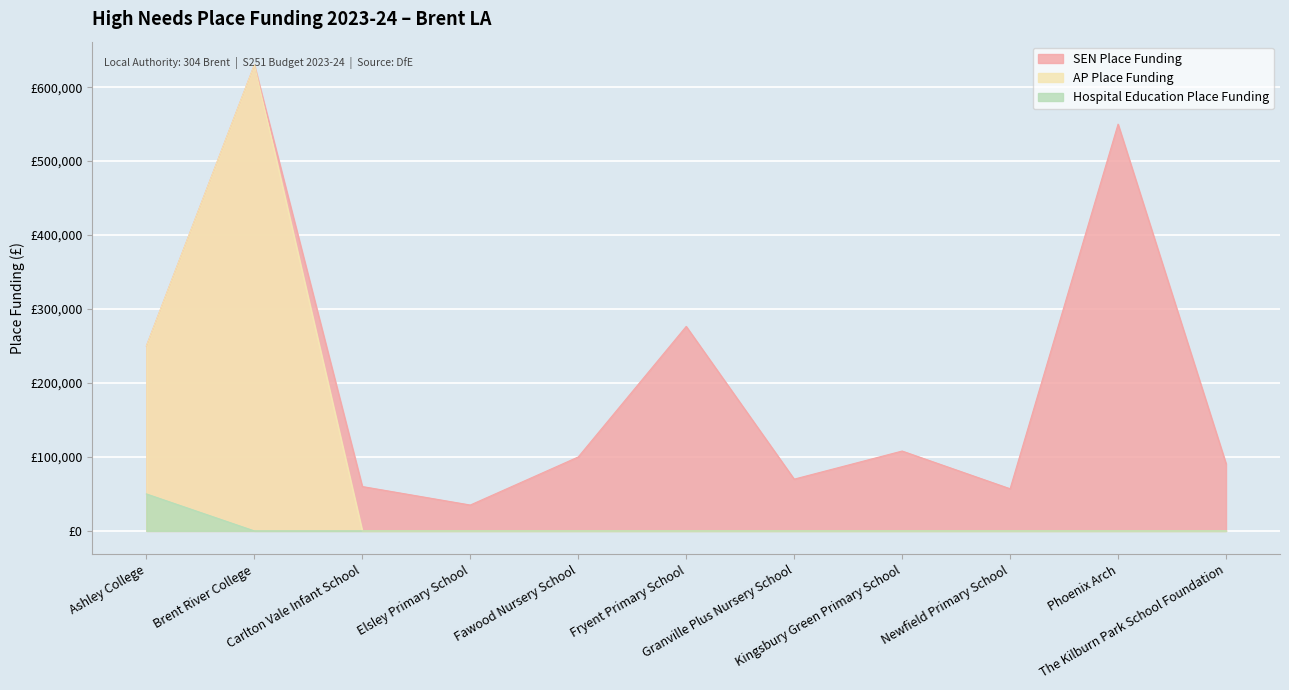

Rank the categories by AP Place Funding value from highest to lowest.

Brent River College, Ashley College, Carlton Vale Infant School, Elsley Primary School, Fawood Nursery School, Fryent Primary School, Granville Plus Nursery School, Kingsbury Green Primary School, Newfield Primary School, Phoenix Arch, The Kilburn Park School Foundation